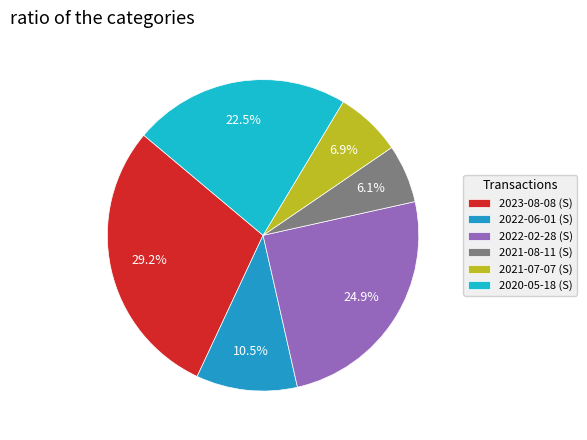

What is the ratio of the value at 2023-08-08 to the value at 2022-02-28?

1.2